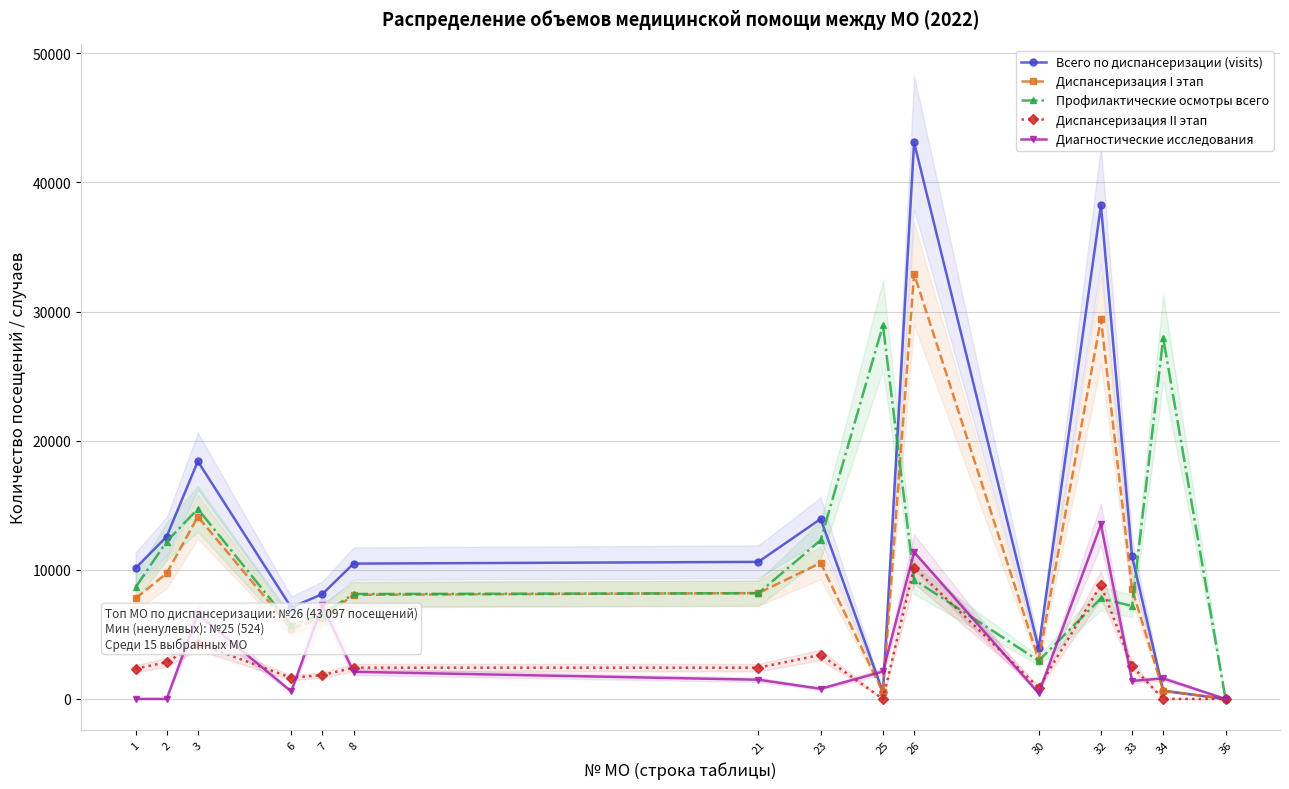

At which category is the sum across all series the highest?

26